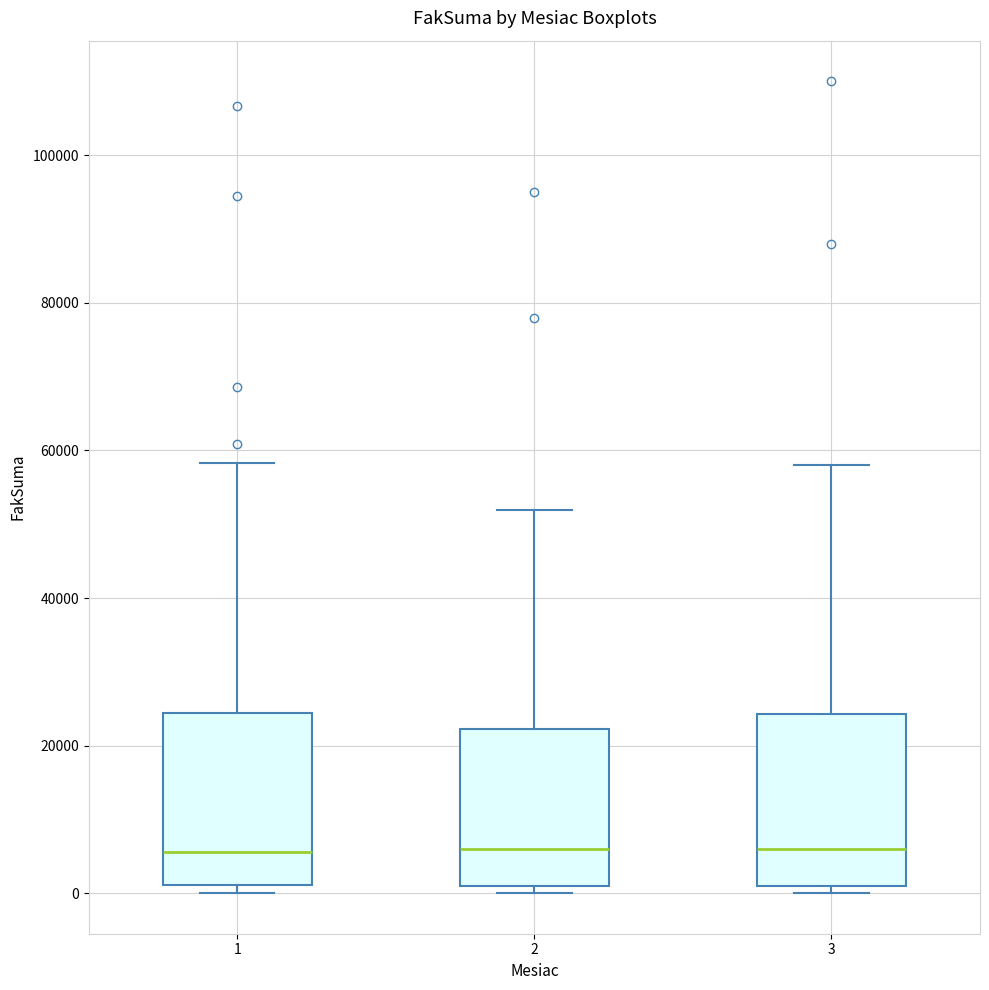

Reading left to right, read every box against the y-axis: the position of its median line, the range the box covers, and the ends of its whiskers. The values are not printed on the chart, so give them approximately, as read against the axis.

1: median 6000, box 2000 to 24000, whiskers 0 to 58000
2: median 6000, box 2000 to 22000, whiskers 0 to 52000
3: median 6000, box 2000 to 24000, whiskers 0 to 58000